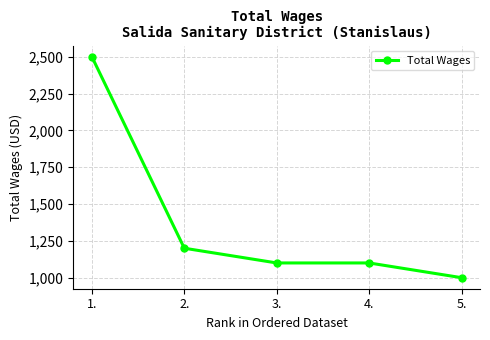

Between 1. and 5., which is larger?

1.